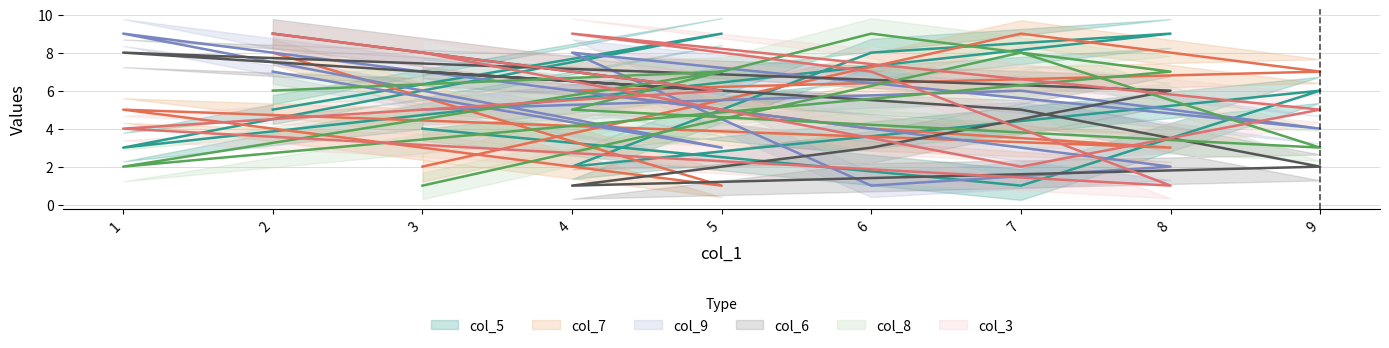

After their last crossing, which series has the higher values: col_5 or col_6?

col_6